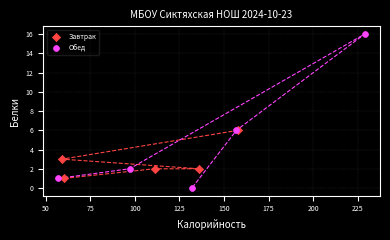

What are all the series names shown in the legend?

Завтрак, Обед